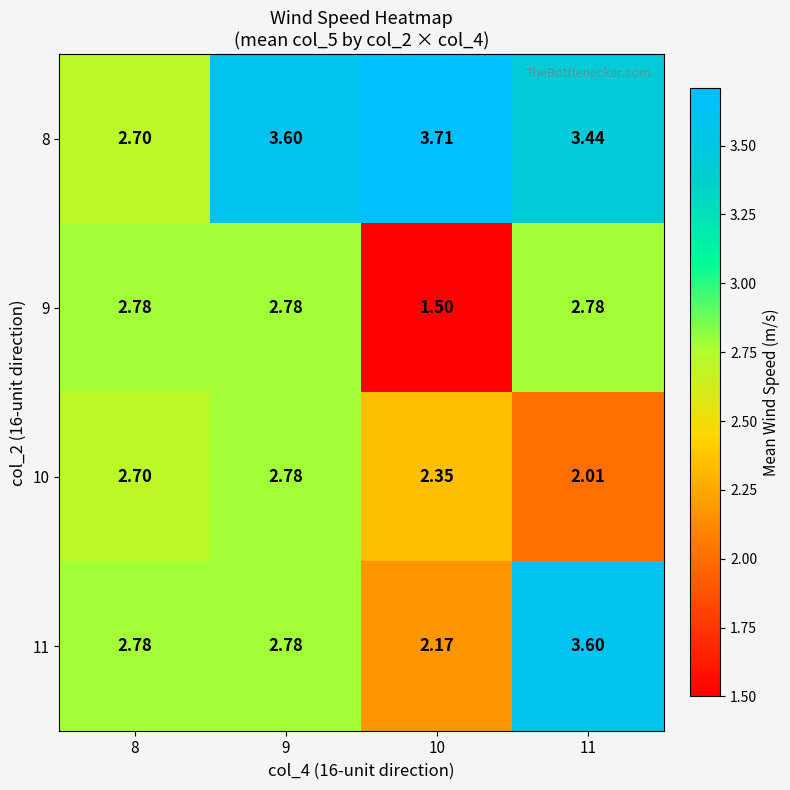

Is the value of 11 at 11 greater than the value of 10 at 10?

Yes